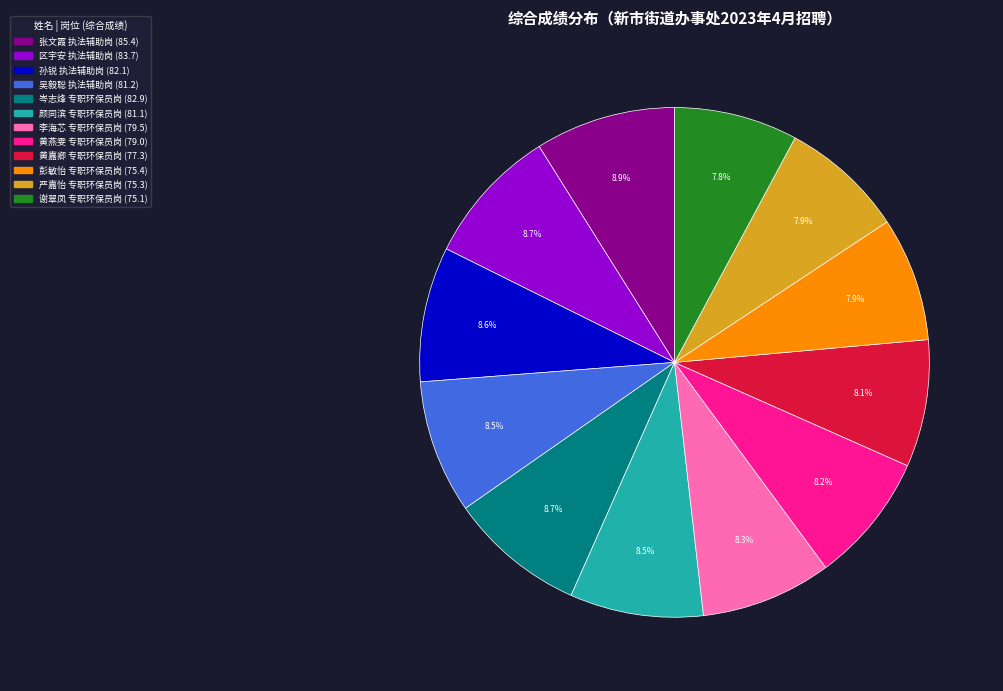

Does 谢翠凤 专职环保员岗 account for over 50% of the chart?

No